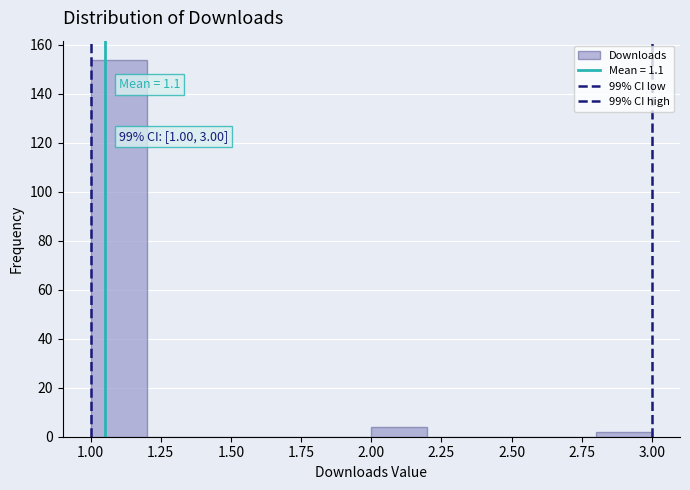

Which range on the x-axis has the tallest bar?

1.0 to 1.2